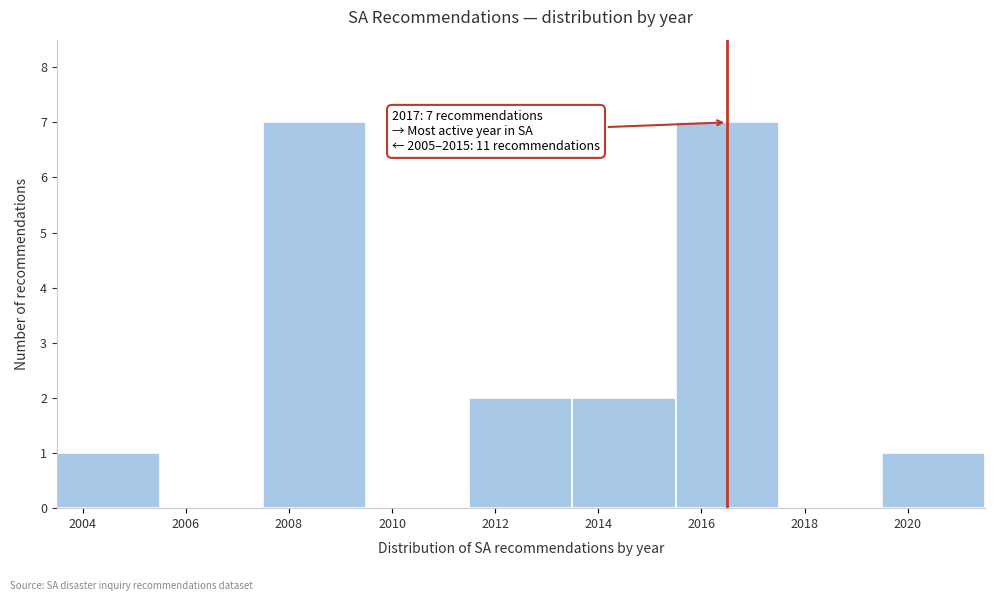

Reading right to left, list all the values displayed in this chart.

2020=1	2018=0	2016=7	2014=2	2012=2	2010=0	2008=7	2006=0	2004=1